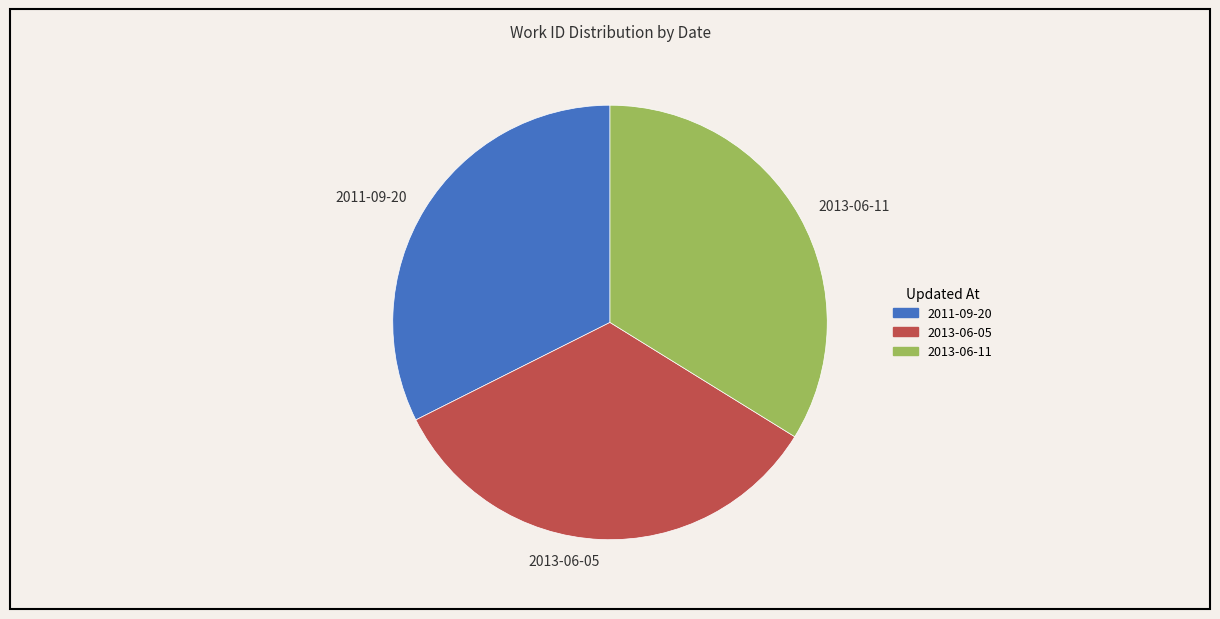

What is the ratio of the value at 2013-06-11 to the value at 2011-09-20?

1.0